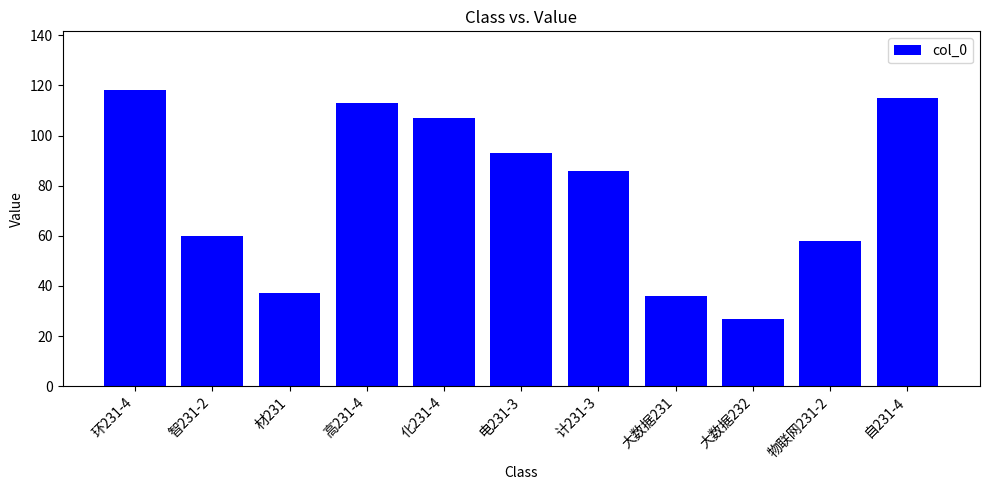

What is the change in value from 高231-4 to 自231-4?

+2